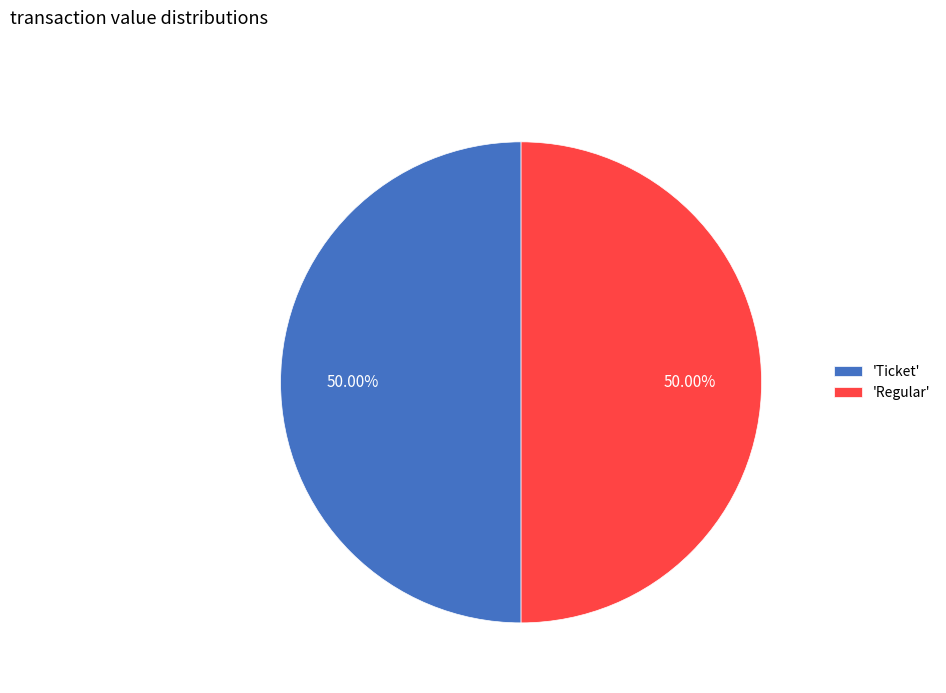

What is the ratio of the value at 'Ticket' to the value at 'Regular'?

1.0